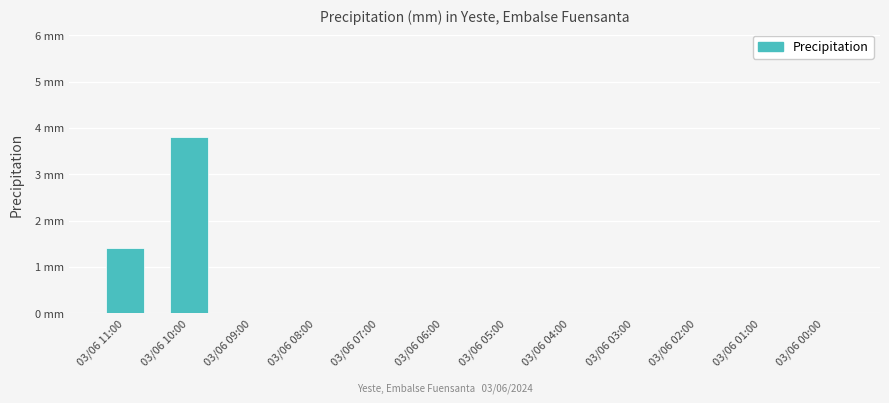

Count the values in the range 0 to 1.

10